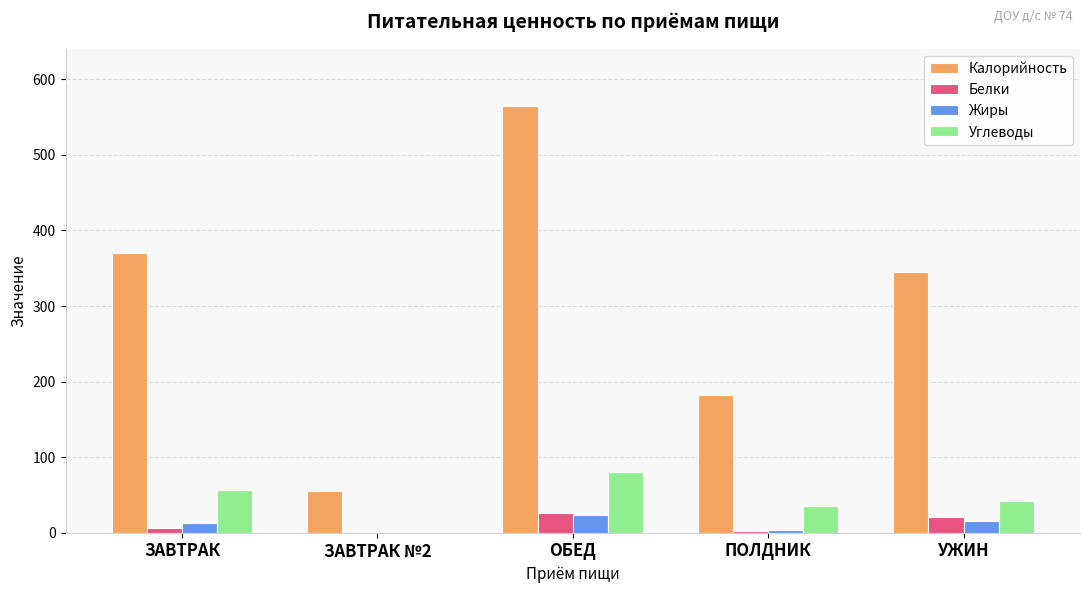

True or false: Жиры has a value of 15.7 at УЖИН.

True